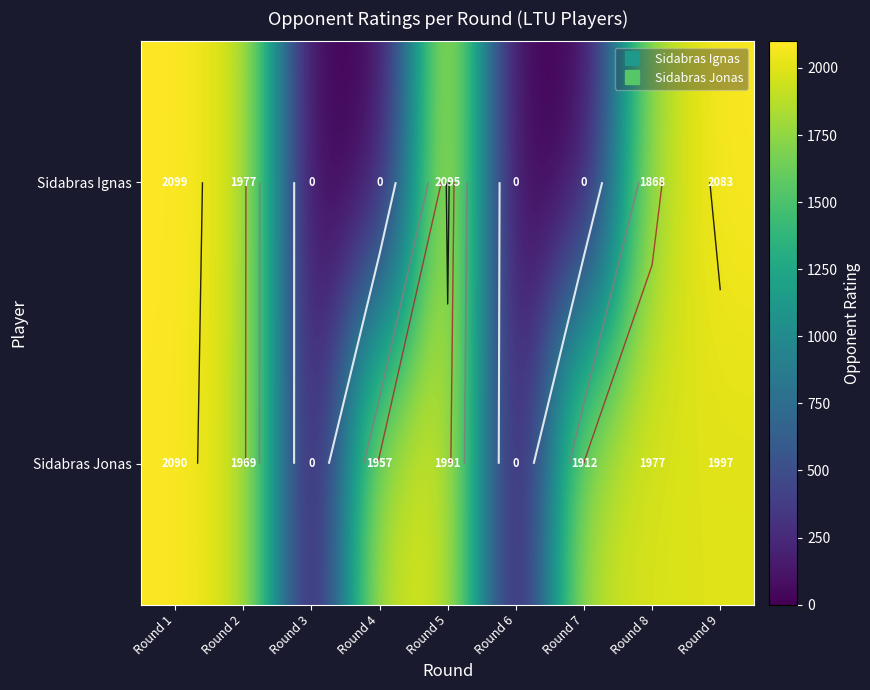

How many values in the Sidabras Ignas series are below 1868?

4